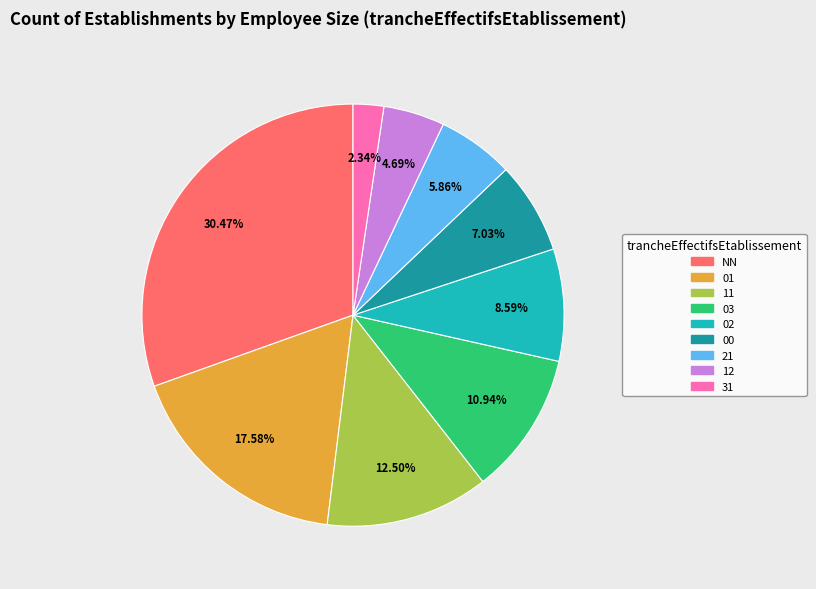

To the nearest percent, what is the average slice percentage?

11%